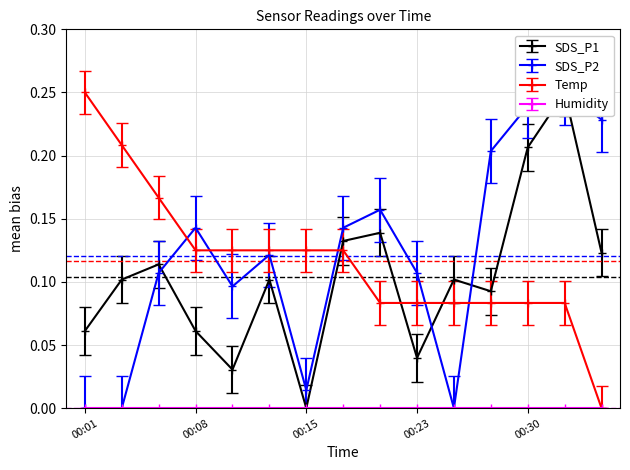

In SDS_P2, how many points are lower than both neighbors (excluding endpoints)?

3